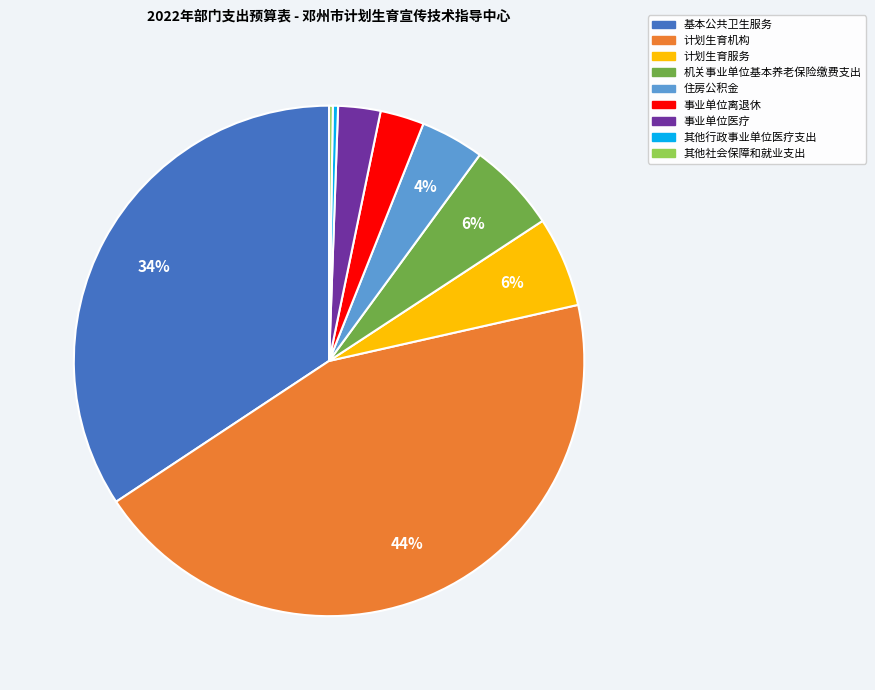

Do 基本公共卫生服务 and 机关事业单位基本养老保险缴费支出 together represent more than half of the pie?

No